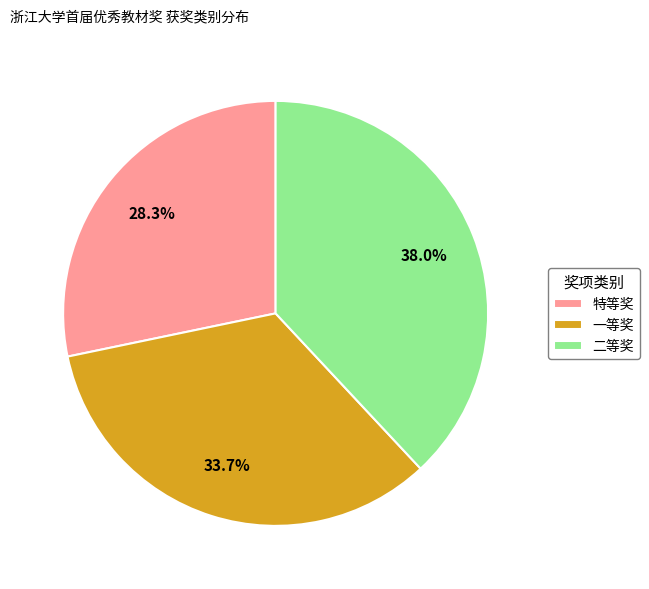

How many slices are in this pie chart?

3